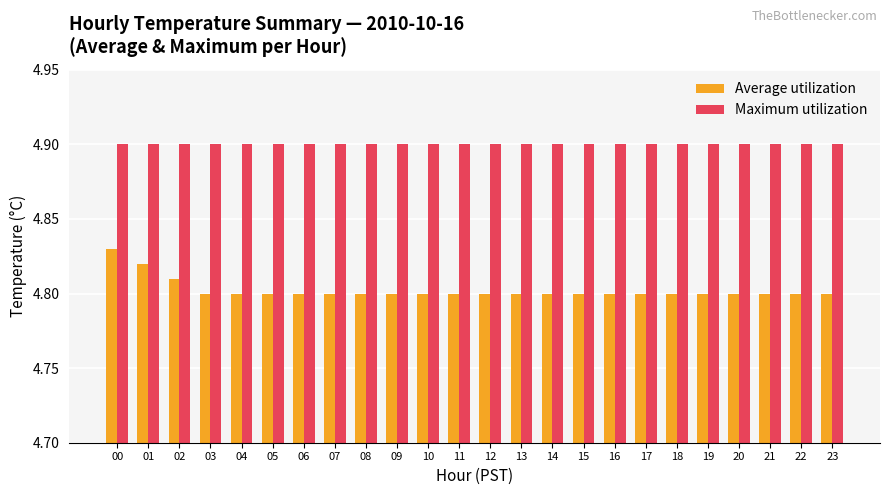

What is the minimum value for Maximum utilization?

4.9